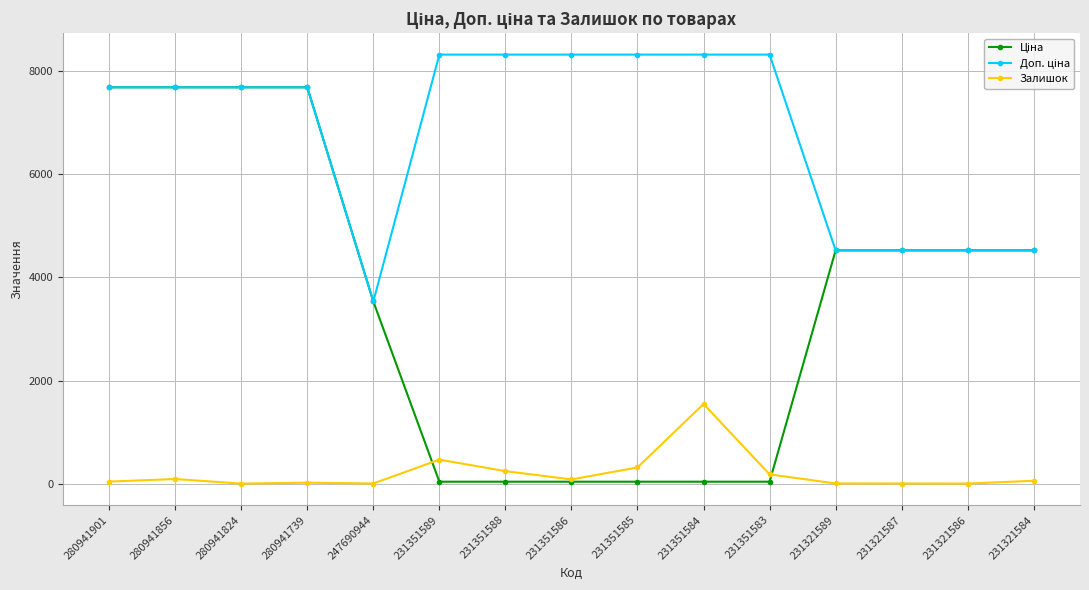

What is the maximum value for Залишок?

1545.0